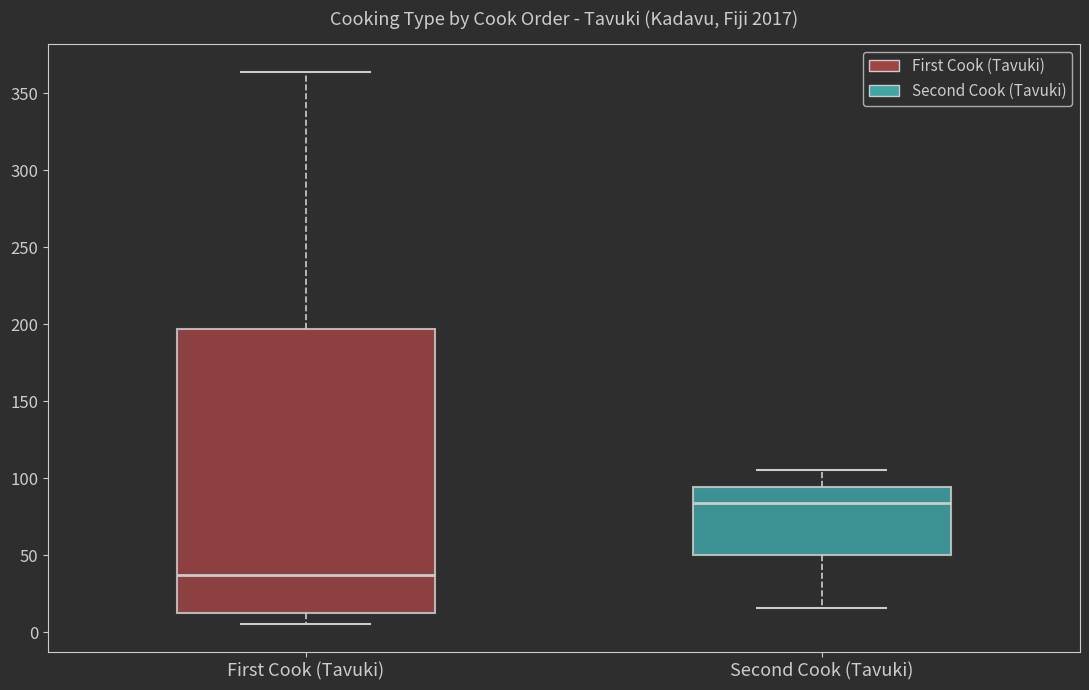

Reading left to right, read every box against the y-axis: the position of its median line, the range the box covers, and the ends of its whiskers. The values are not printed on the chart, so give them approximately, as read against the axis.

First Cook (Tavuki): median 35, box 15 to 195, whiskers 5 to 365
Second Cook (Tavuki): median 85, box 50 to 95, whiskers 15 to 105